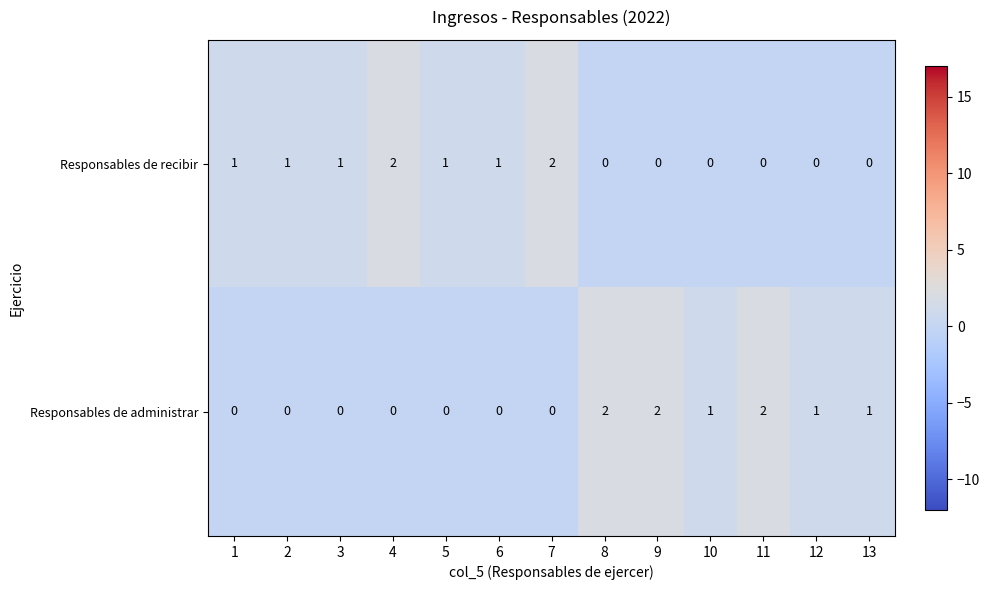

At 13, list the series in order from smallest to largest.

Responsables de recibir, Responsables de administrar